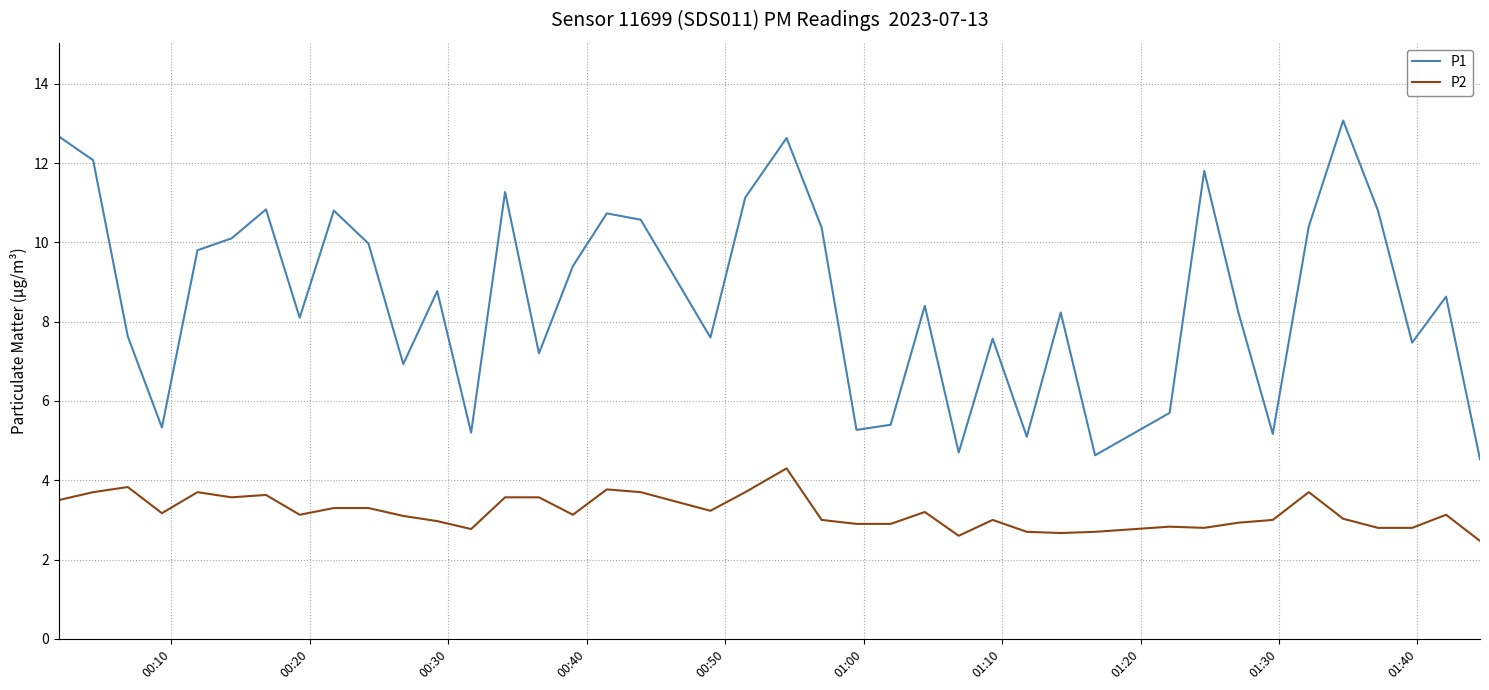

Count the number of categories in the chart.

40